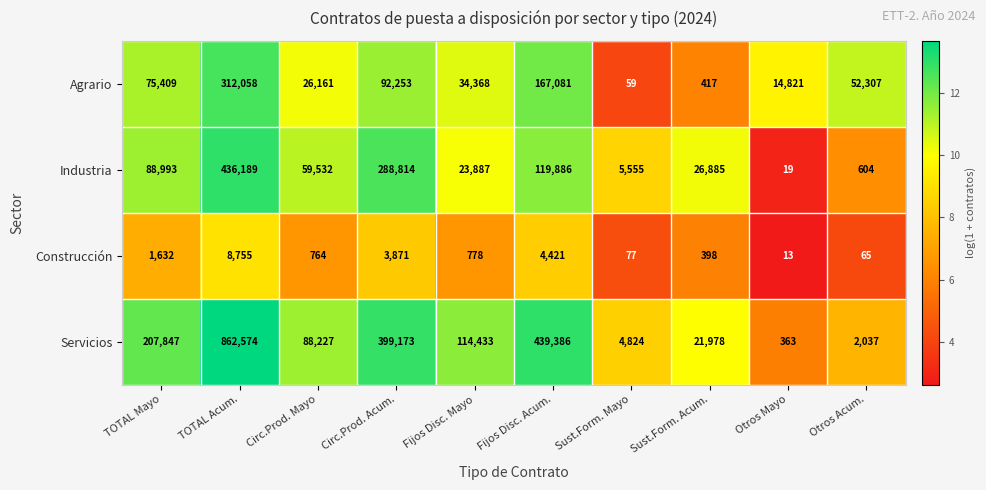

The Industria series shows 167510 at Fijos Disc. Acum.. True or false?

False